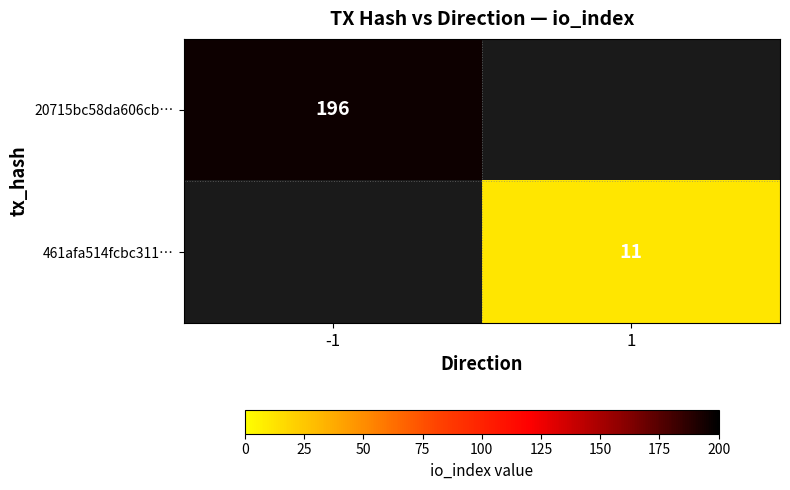

How many distinct data groups are displayed?

2